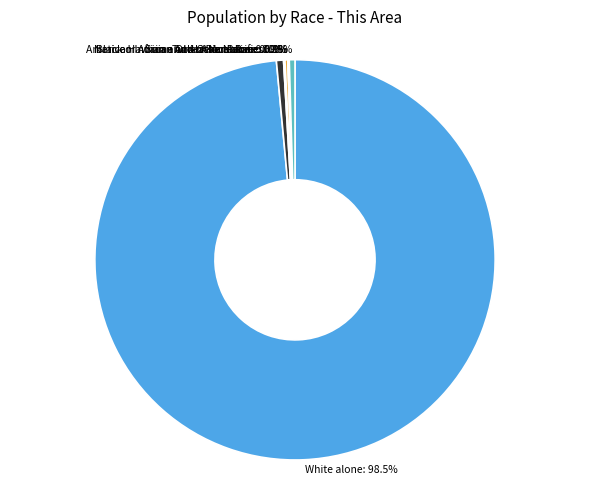

Does any single category account for the majority?

Yes